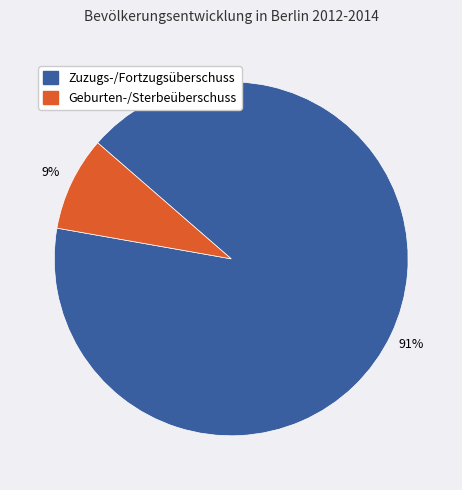

Which has a higher value, Zuzugs-/Fortzugsüberschuss or Geburten-/Sterbeüberschuss?

Zuzugs-/Fortzugsüberschuss